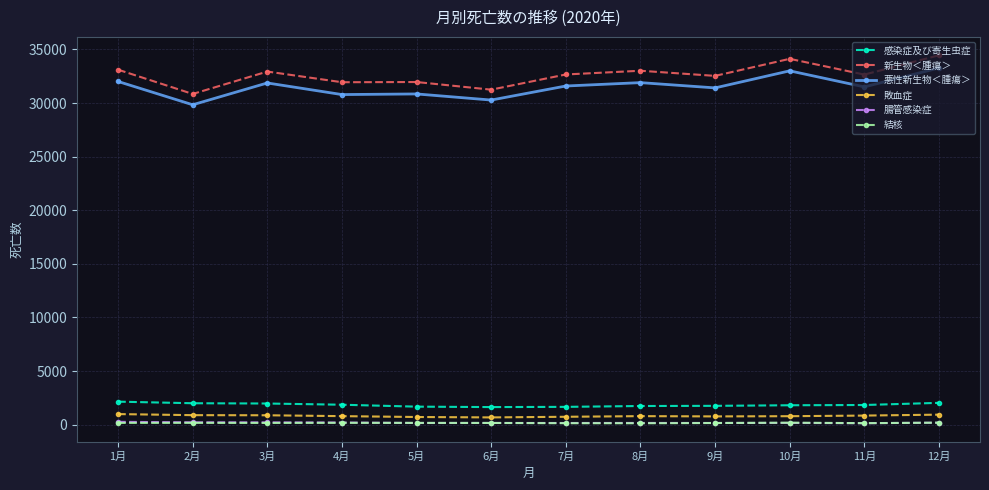

Where is the first local minimum for 新生物＜腫瘍＞?

2月